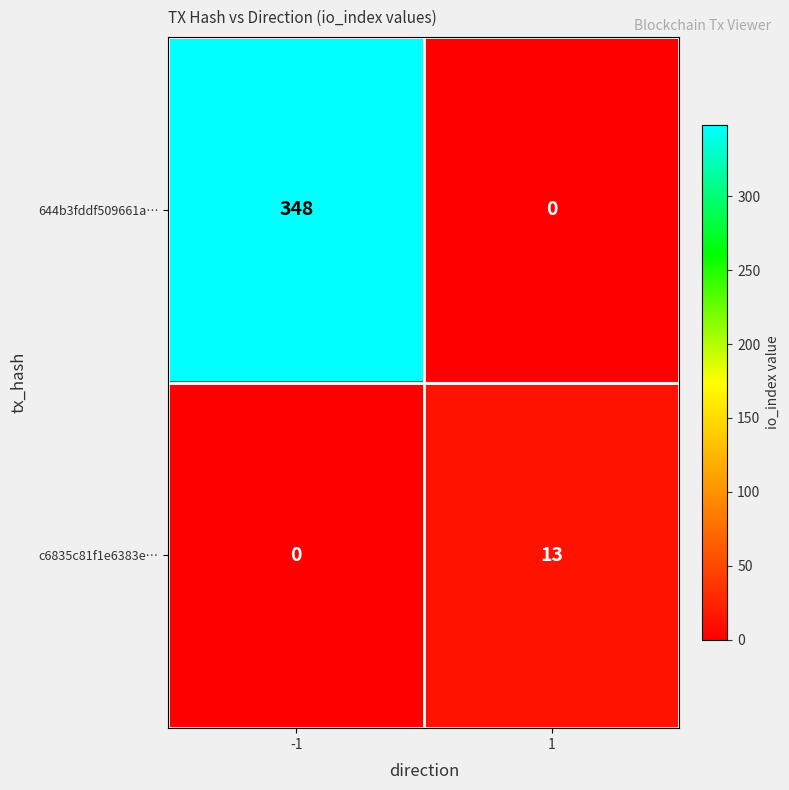

Rank the series at -1 from highest to lowest value.

644b3fddf509661a…, c6835c81f1e6383e…